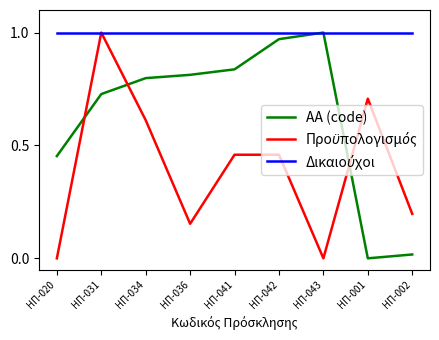

At which category is the sum across all series the highest?

ΗΠ-031